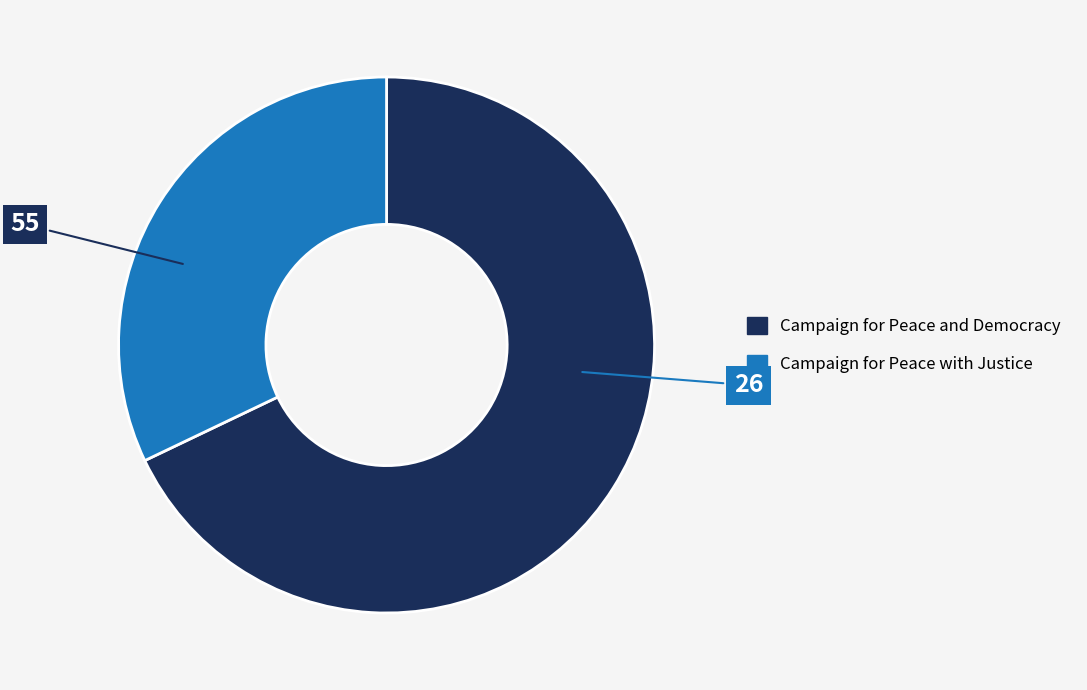

Which has a higher value, Campaign for Peace with Justice or Campaign for Peace and Democracy?

Campaign for Peace and Democracy